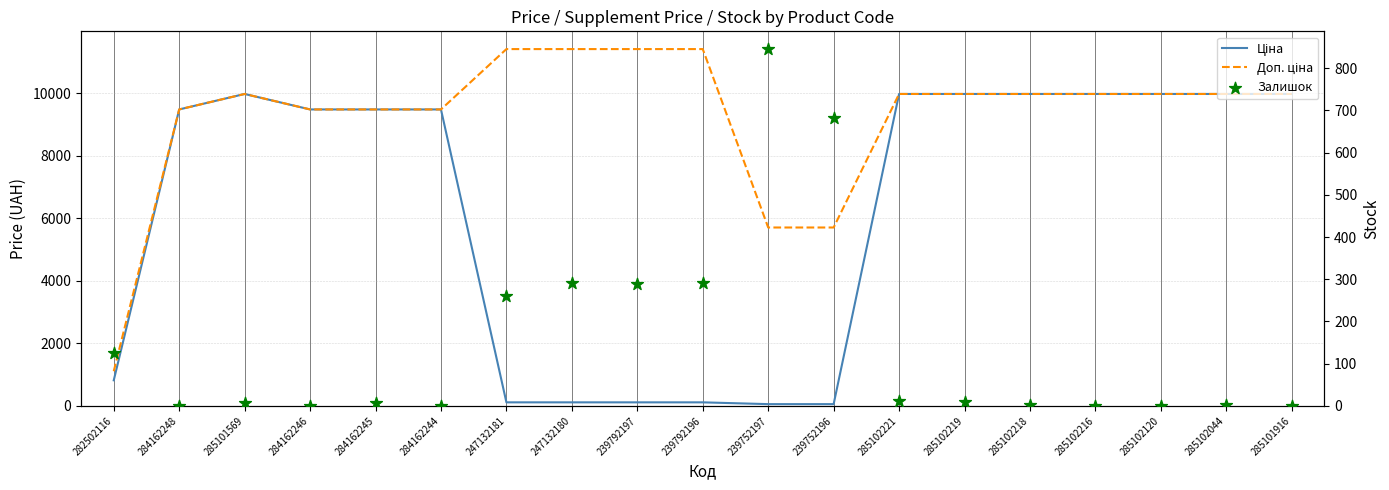

Which series contains the lowest Y value?

Залишок